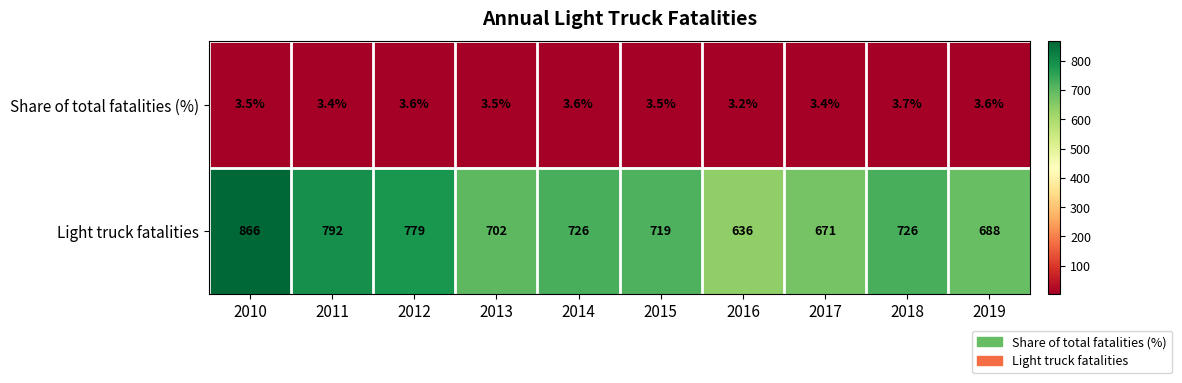

Which series has the largest total across all categories?

Light truck fatalities